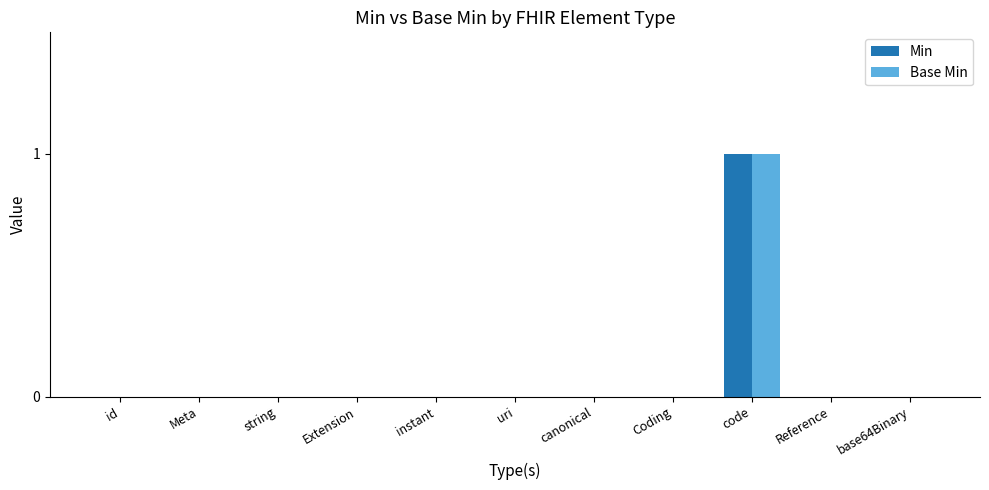

Which category has the highest value in the Base Min series?

code